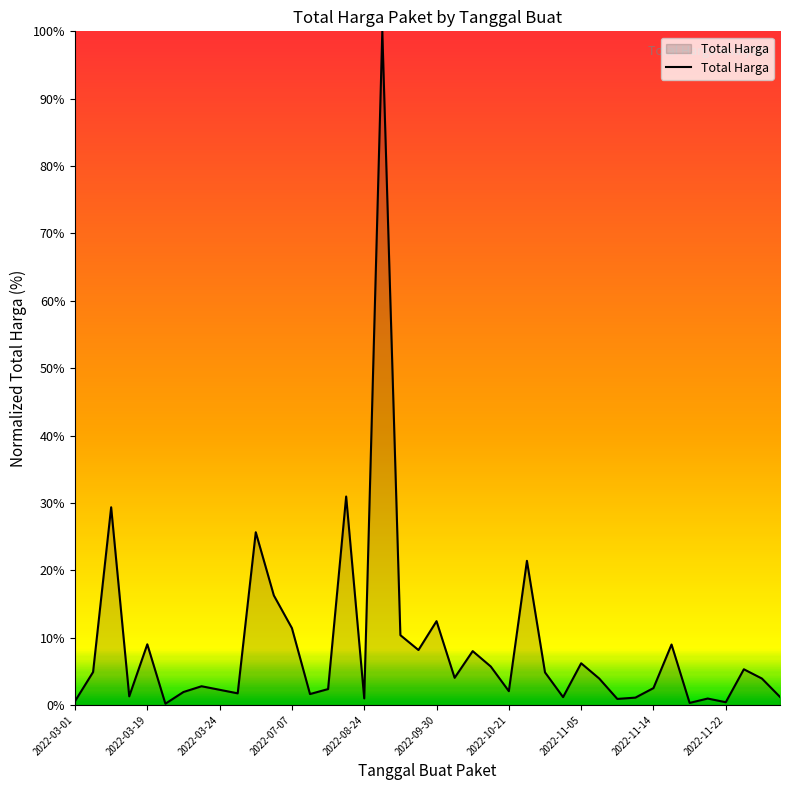

What is the difference between the second highest and minimum values?

30.8